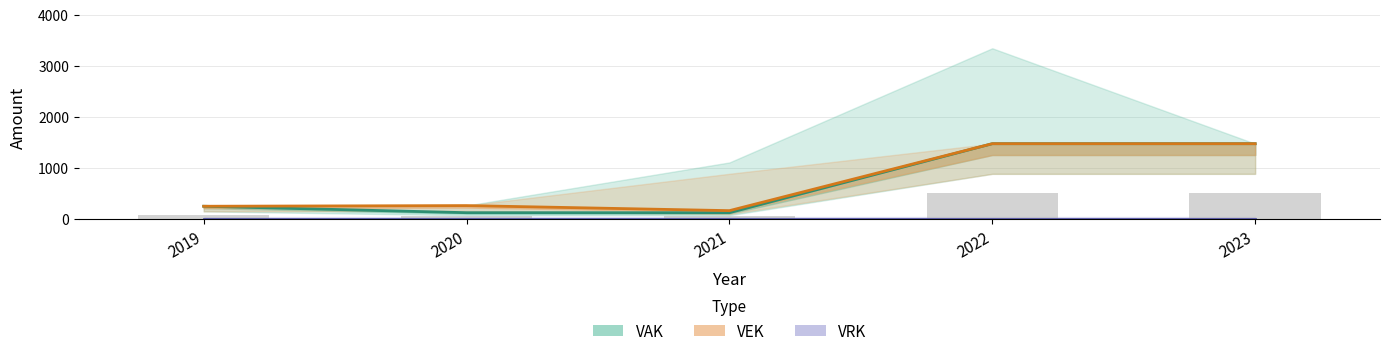

Is the value of VAK at 2023 greater than the value of VRK at 2021?

Yes